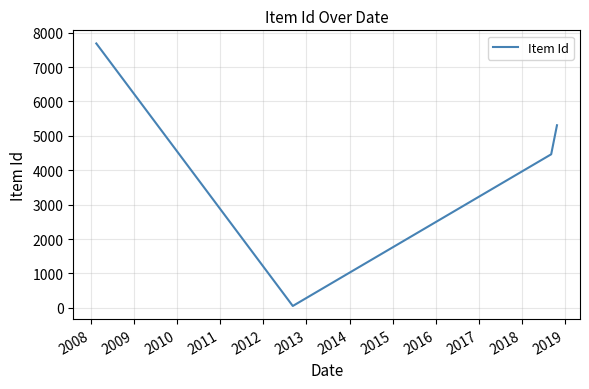

True or false: the data has more than 2 interior local peaks.

False